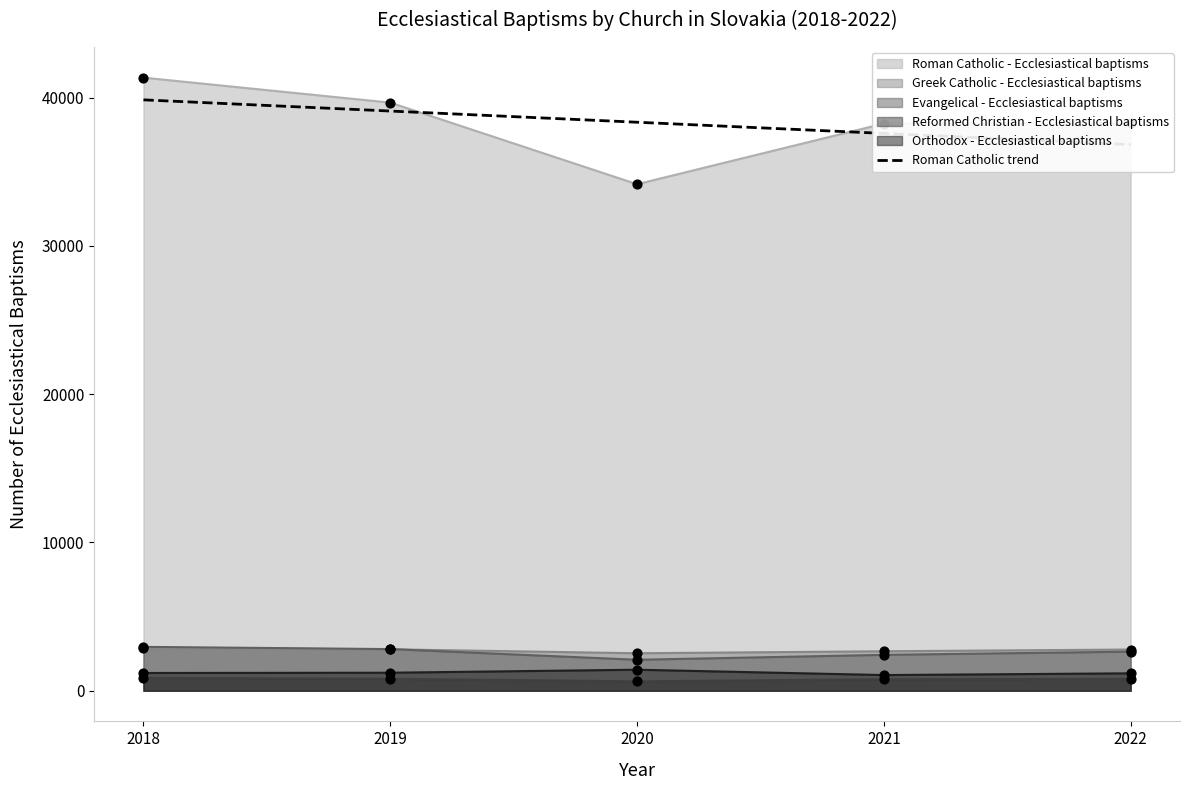

Which series has the largest total across all categories?

Roman Catholic - Ecclesiastical baptisms